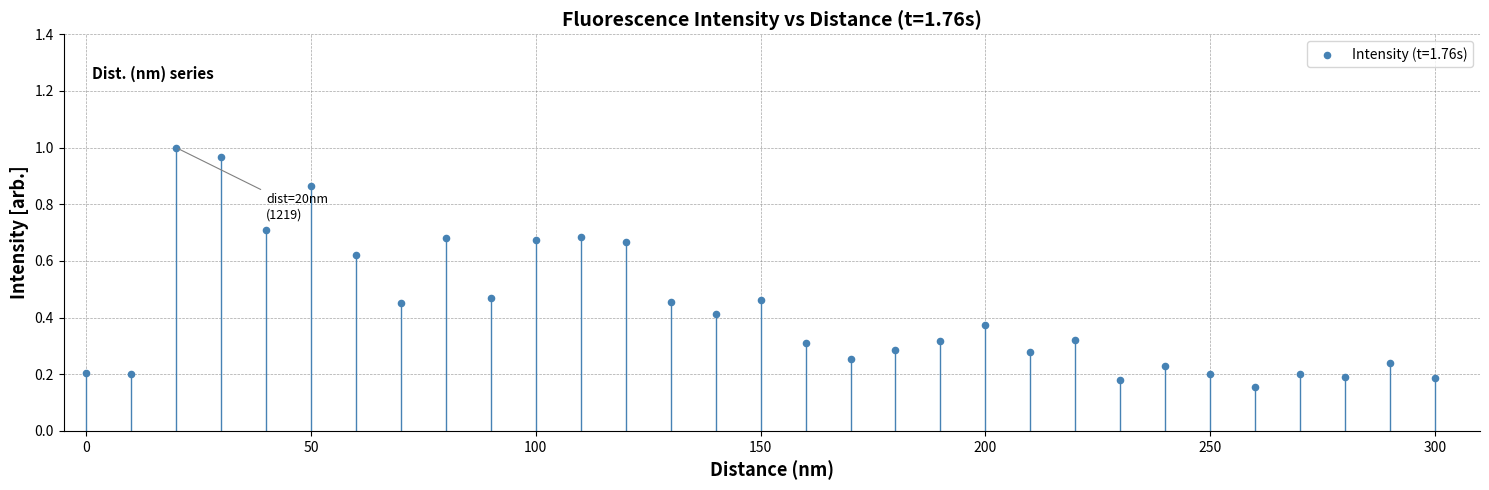

What is the range of Y values (max minus min)?

0.8